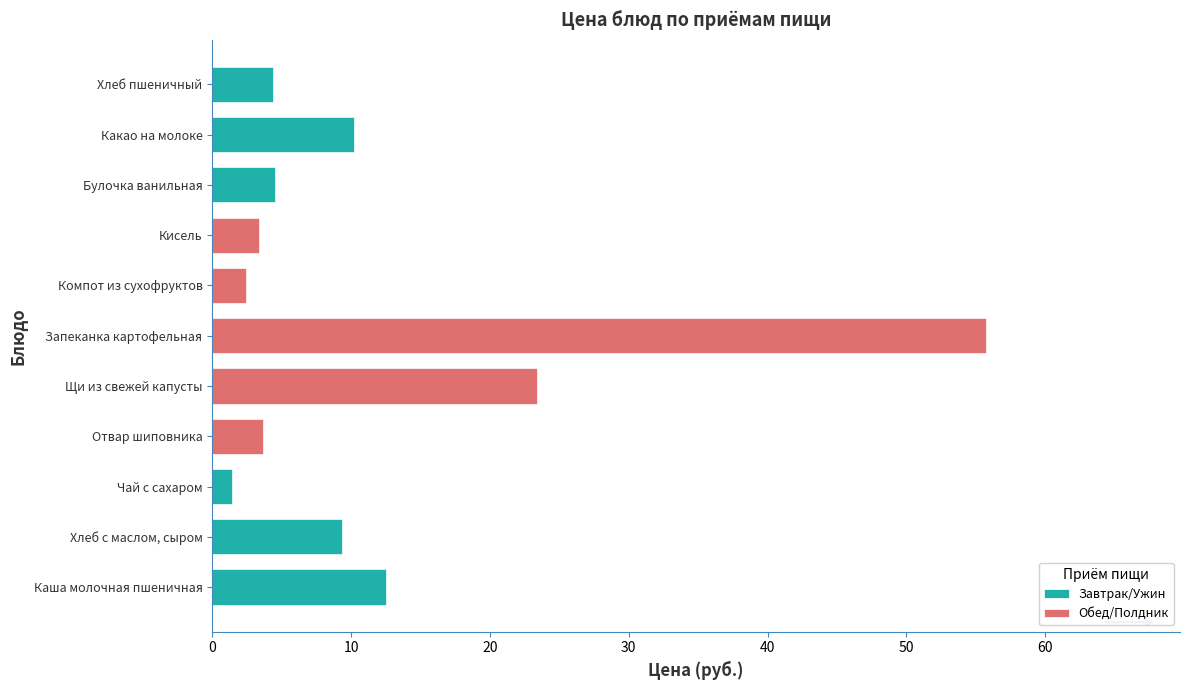

List the labels in order of value, smallest first.

Чай с сахаром, Компот из сухофруктов, Кисель, Отвар шиповника, Хлеб пшеничный, Булочка ванильная, Хлеб с маслом, сыром, Какао на молоке, Каша молочная пшеничная, Щи из свежей капусты, Запеканка картофельная